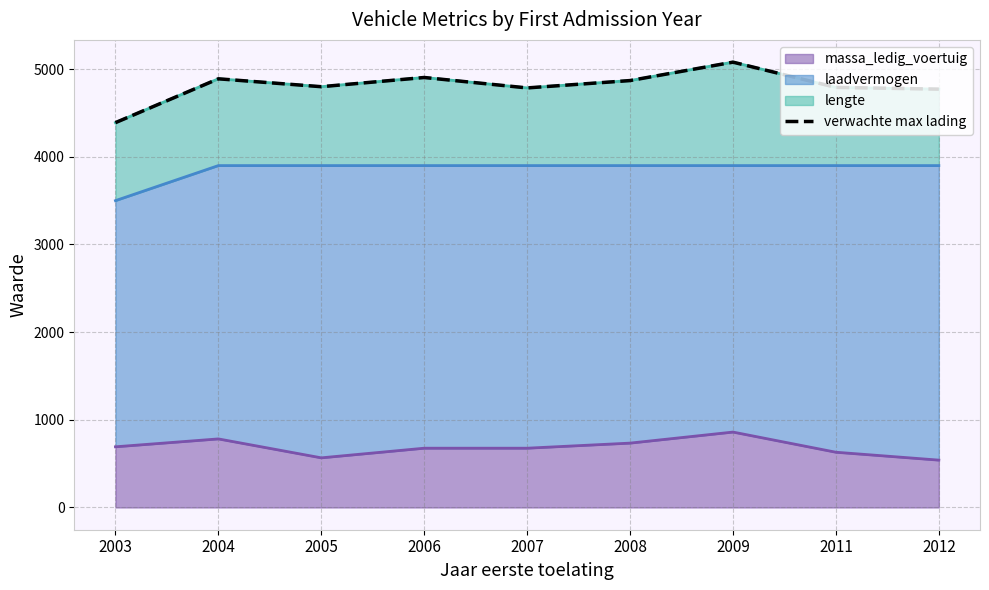

How many values exceed 4800?

4